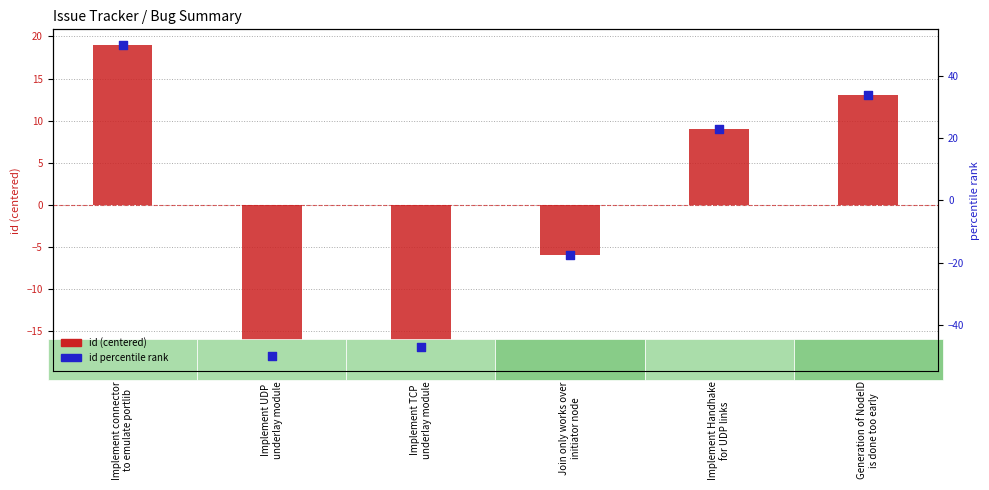

At which category is the sum across all series the highest?

Implement connector
to emulate portlib